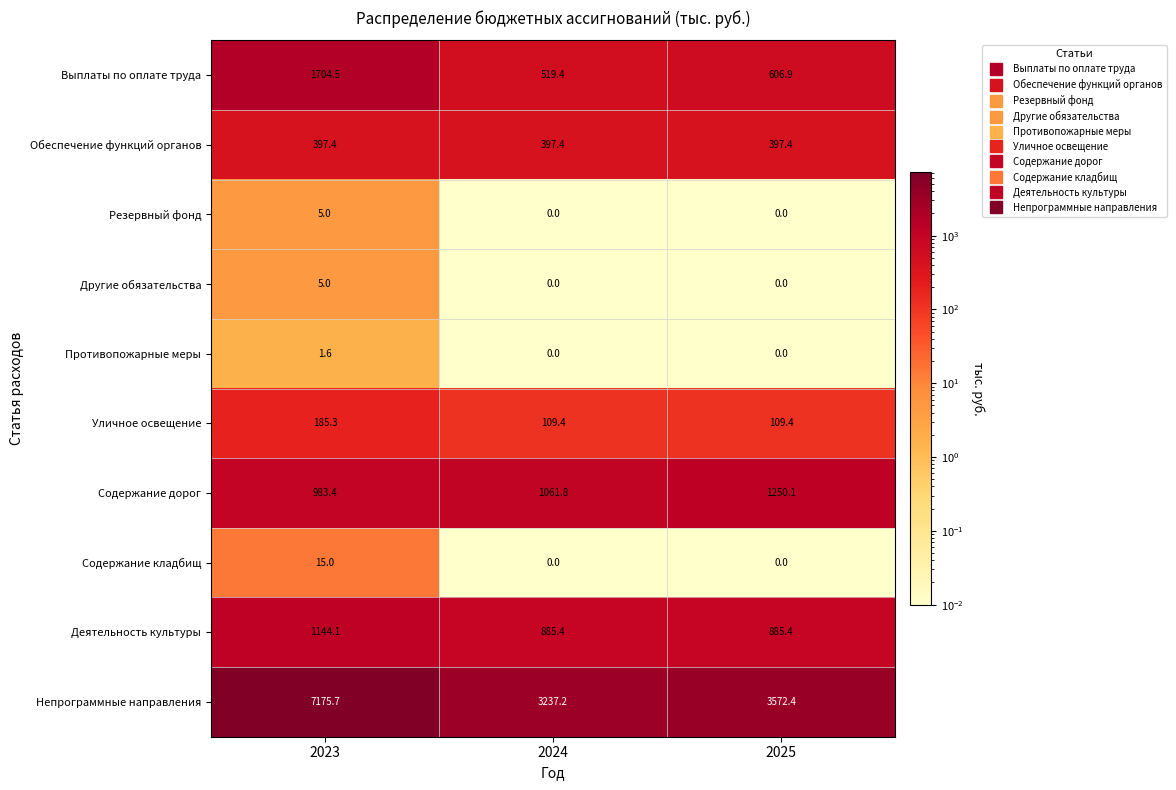

Which label corresponds to the largest value in the chart?

2023